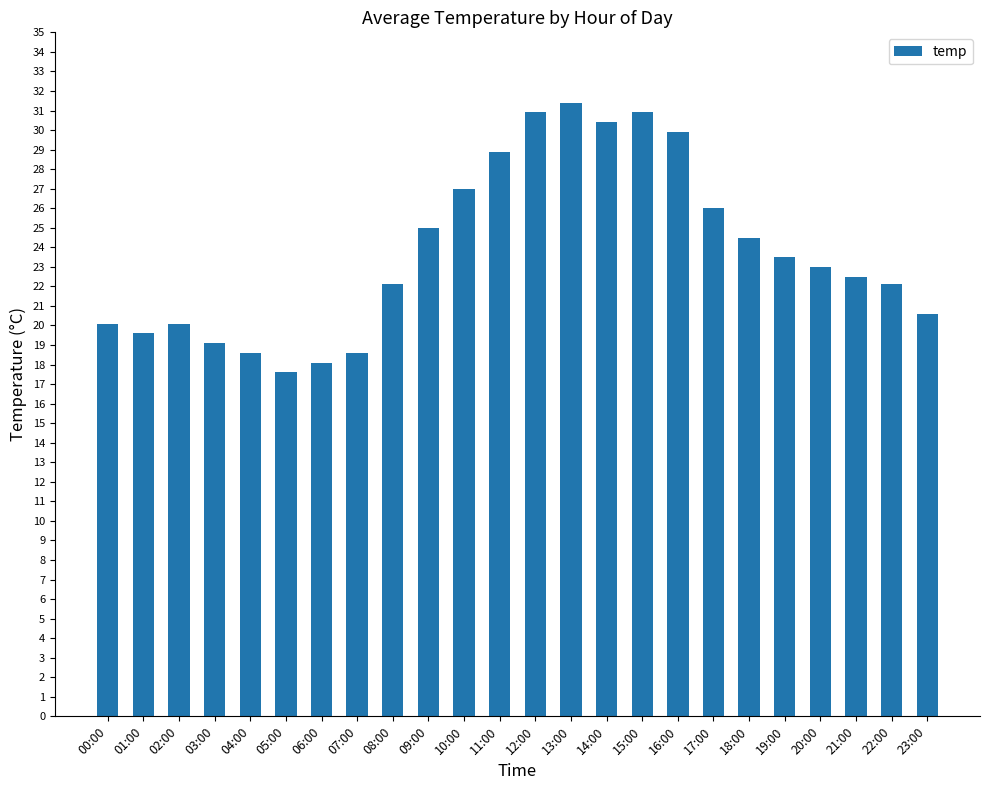

What is the ratio of the value at 20:00 to the value at 18:00?

0.9